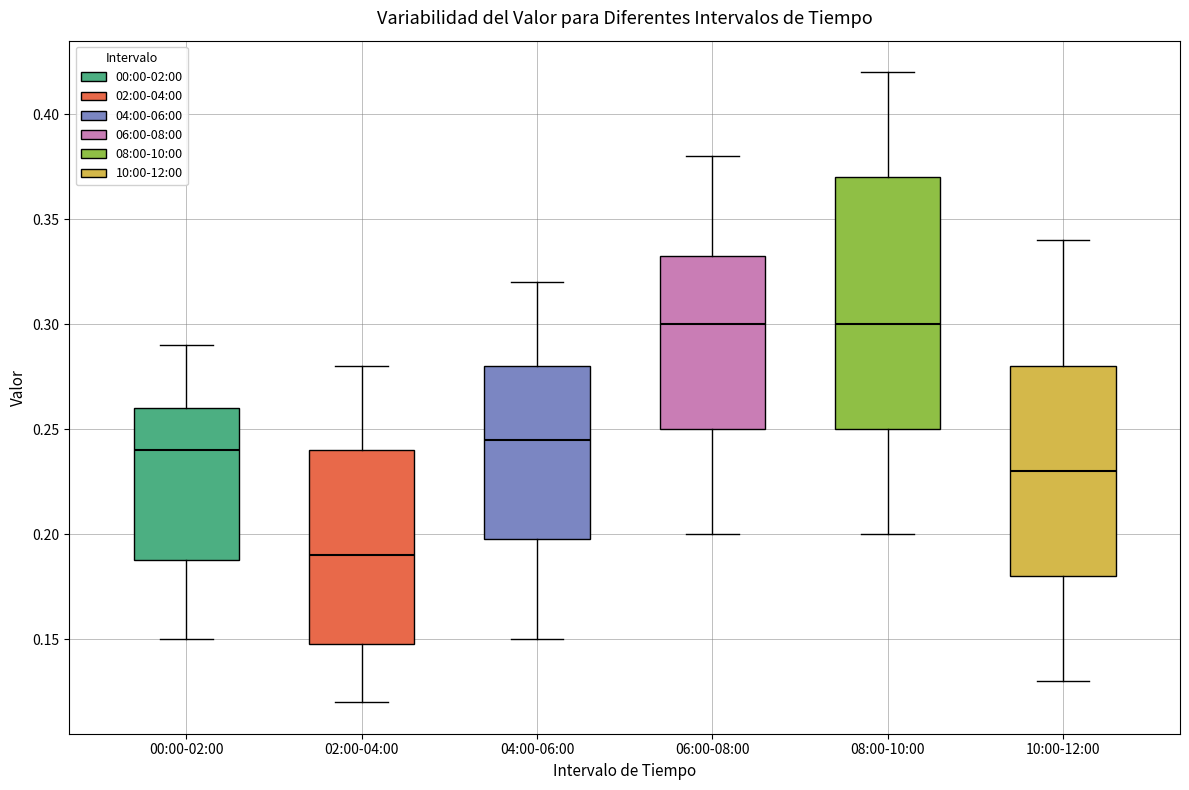

Reading left to right, read every box against the y-axis: the position of its median line, the range the box covers, and the ends of its whiskers. The values are not printed on the chart, so give them approximately, as read against the axis.

00:00-02:00: median 0.240, box 0.190 to 0.260, whiskers 0.150 to 0.290
02:00-04:00: median 0.190, box 0.150 to 0.240, whiskers 0.120 to 0.280
04:00-06:00: median 0.245, box 0.200 to 0.280, whiskers 0.150 to 0.320
06:00-08:00: median 0.300, box 0.250 to 0.335, whiskers 0.200 to 0.380
08:00-10:00: median 0.300, box 0.250 to 0.370, whiskers 0.200 to 0.420
10:00-12:00: median 0.230, box 0.180 to 0.280, whiskers 0.130 to 0.340